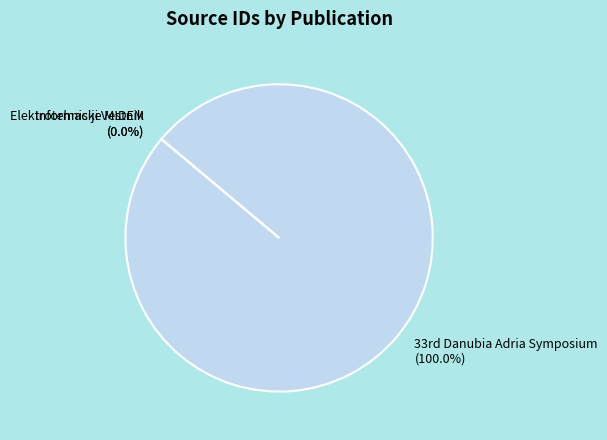

What is the majority slice?

33rd Danubia Adria Symposium